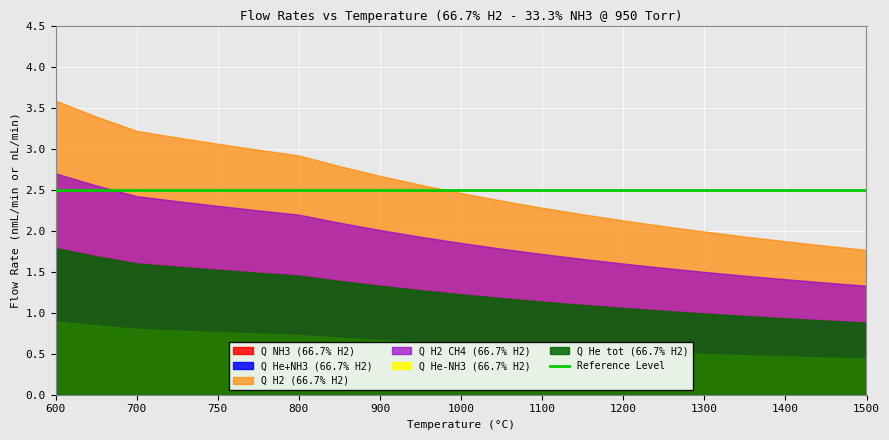

What is the value of the Q He+NH3 (66.7% H2) point at the 4th from the left?

0.8